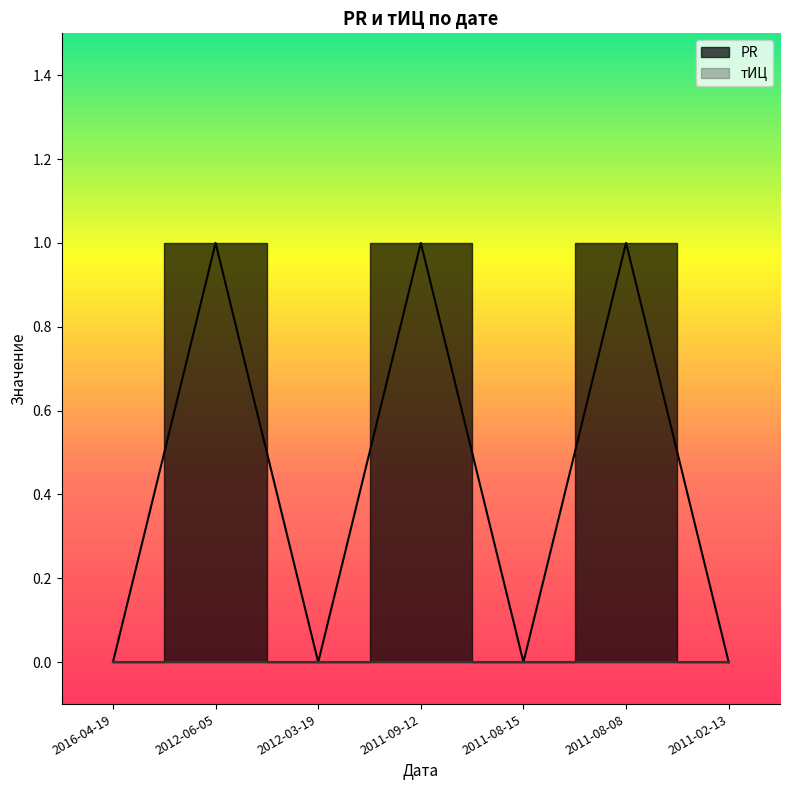

Count the number of values greater than 0.

3